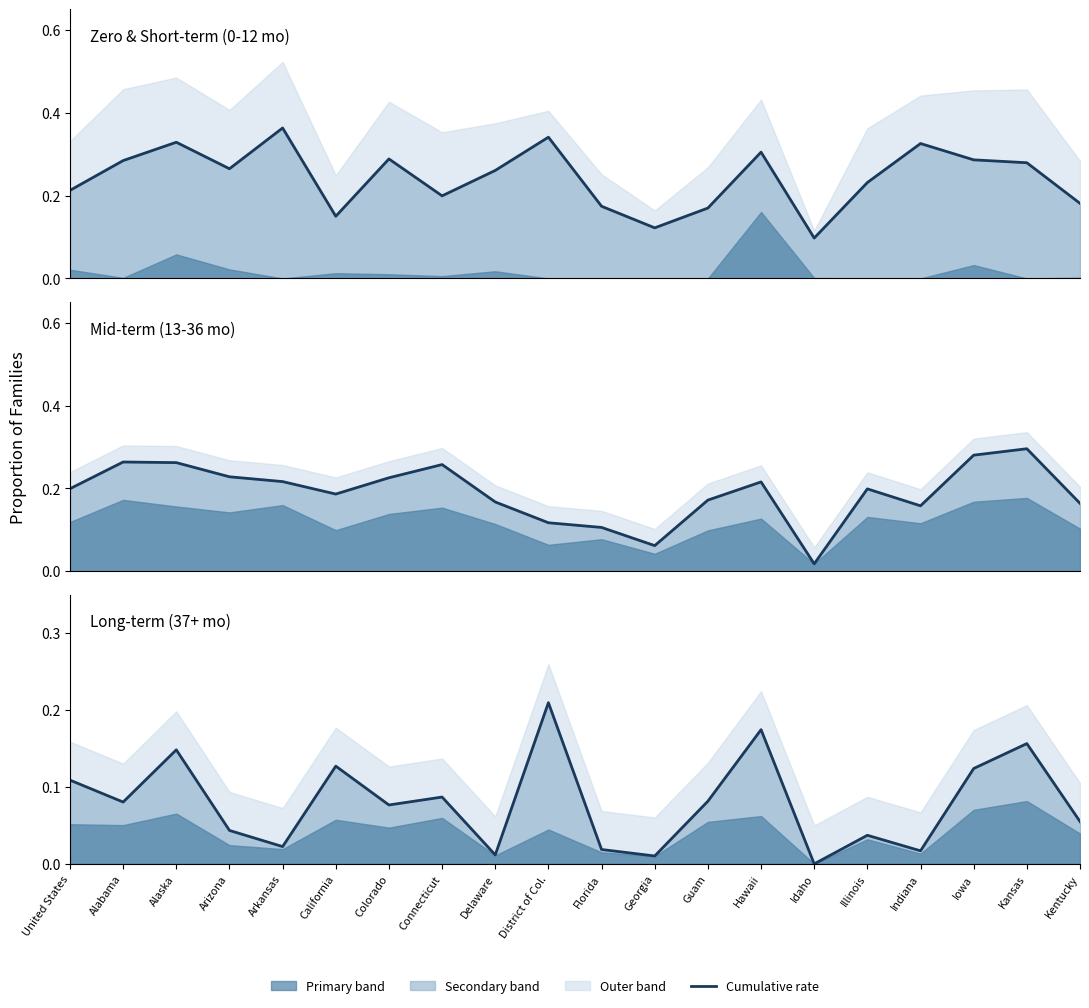

True or false: cumulative (line) and long-term (line) intersect in this chart.

True